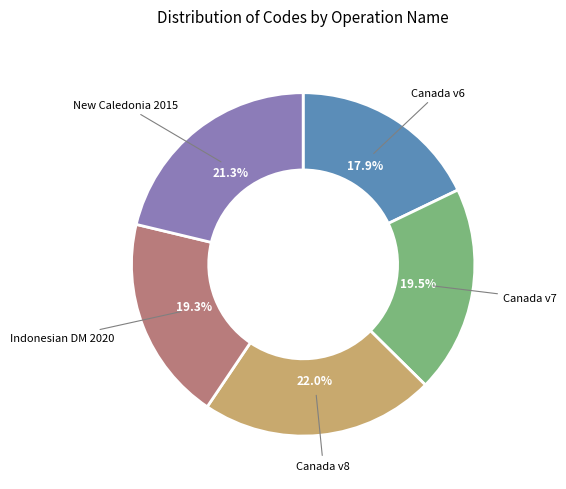

Does any single category account for the majority?

No